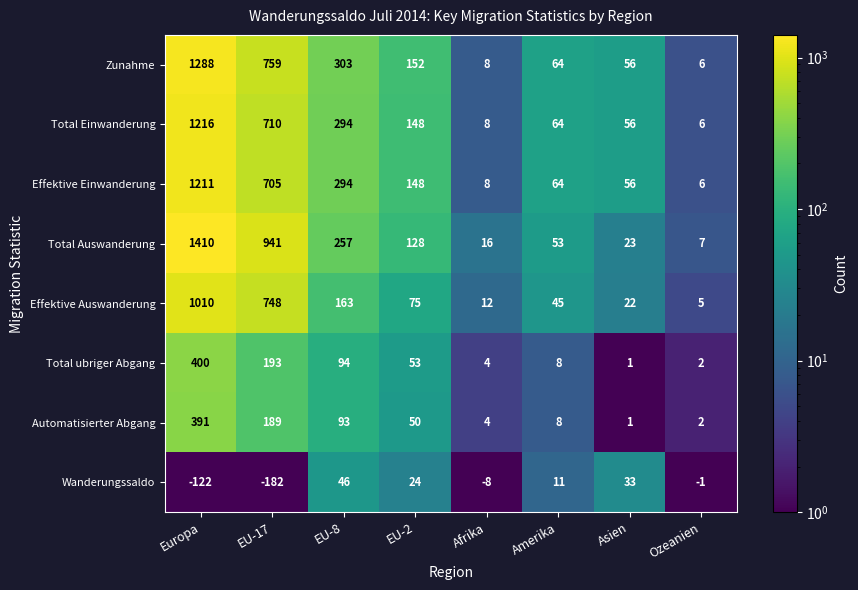

Count the number of categories in the chart.

8